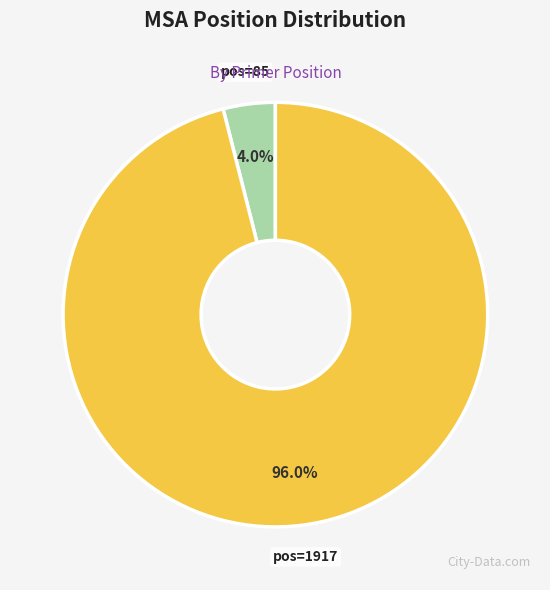

Does any single category account for the majority?

Yes